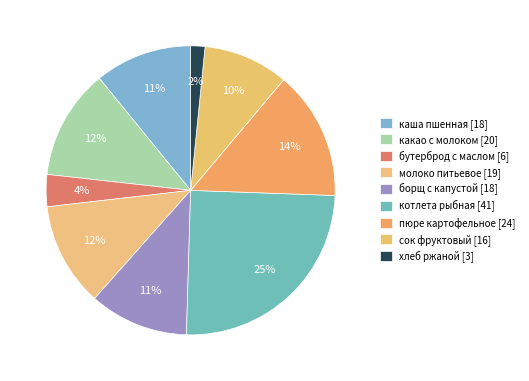

To the nearest percent, what is the difference between the largest and smallest slice percentages?

23%